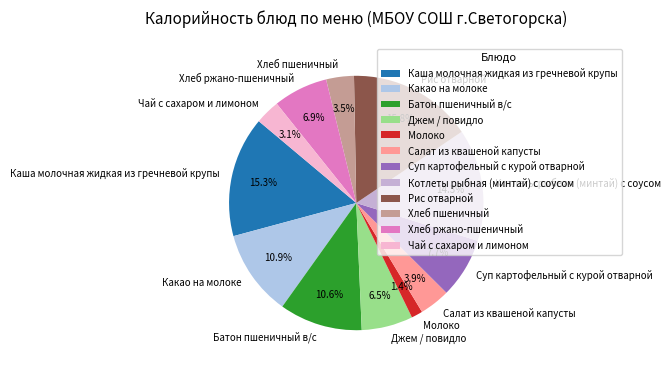

How many slices are in this pie chart?

12